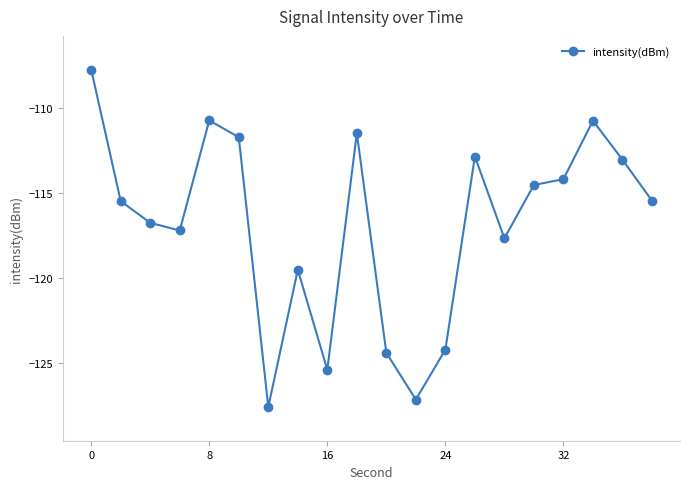

What is the smallest value displayed?

-127.6